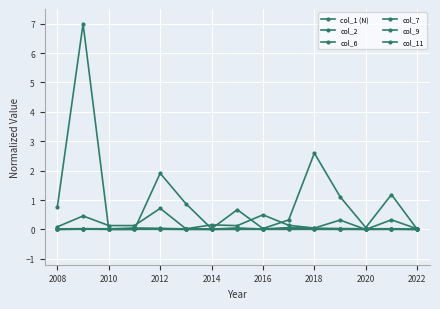

Count the number of data series in this chart.

6